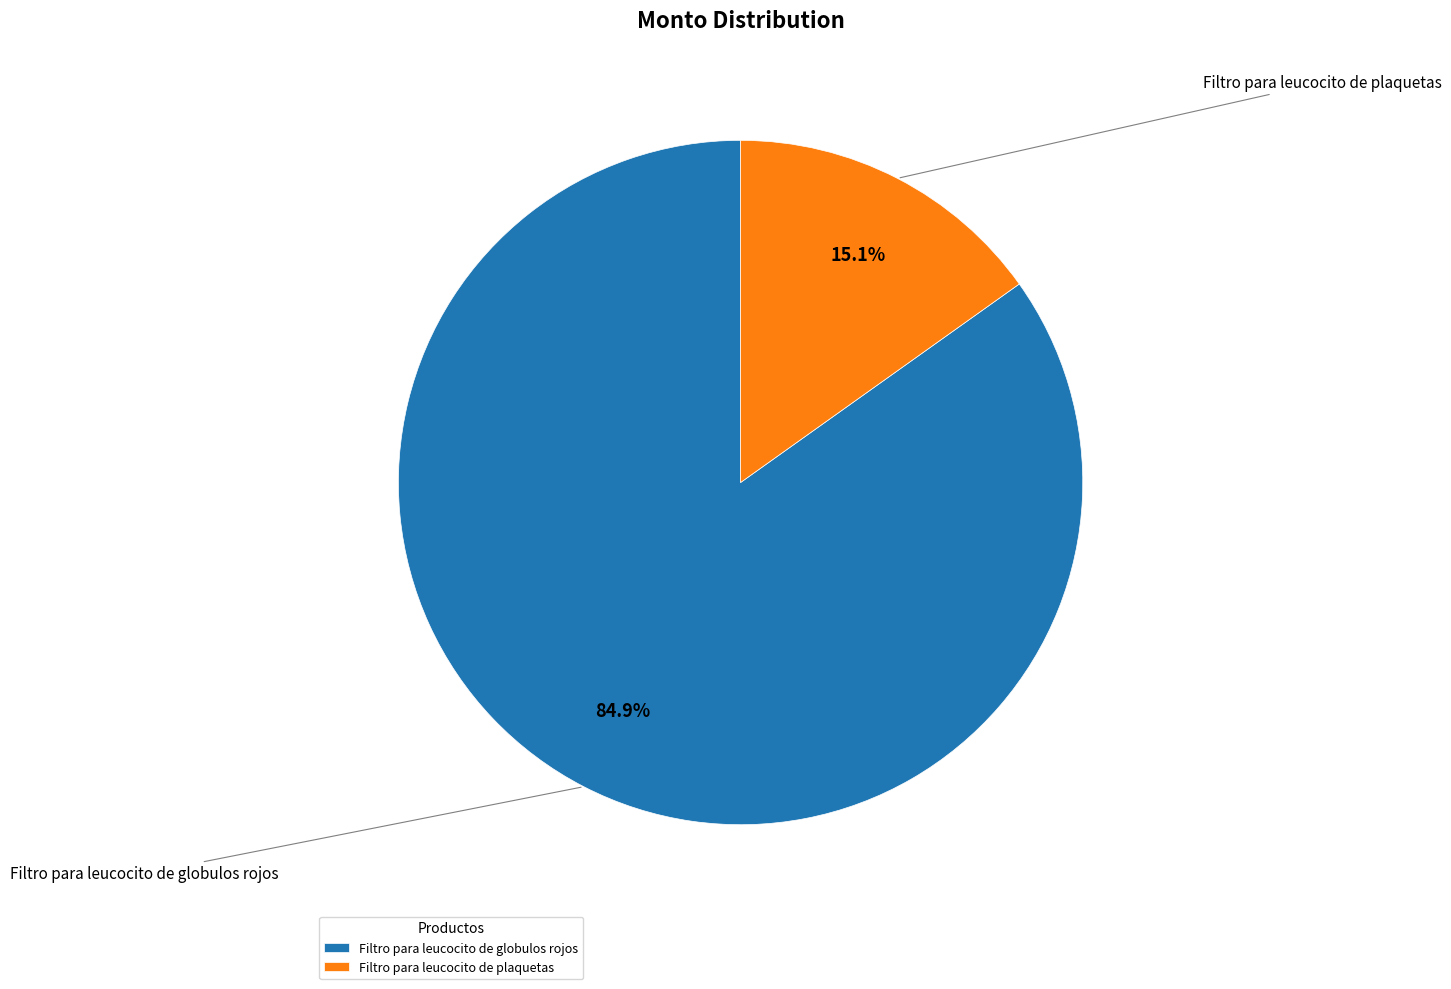

What portion of the pie excludes Filtro para leucocito de globulos rojos?

15.1%